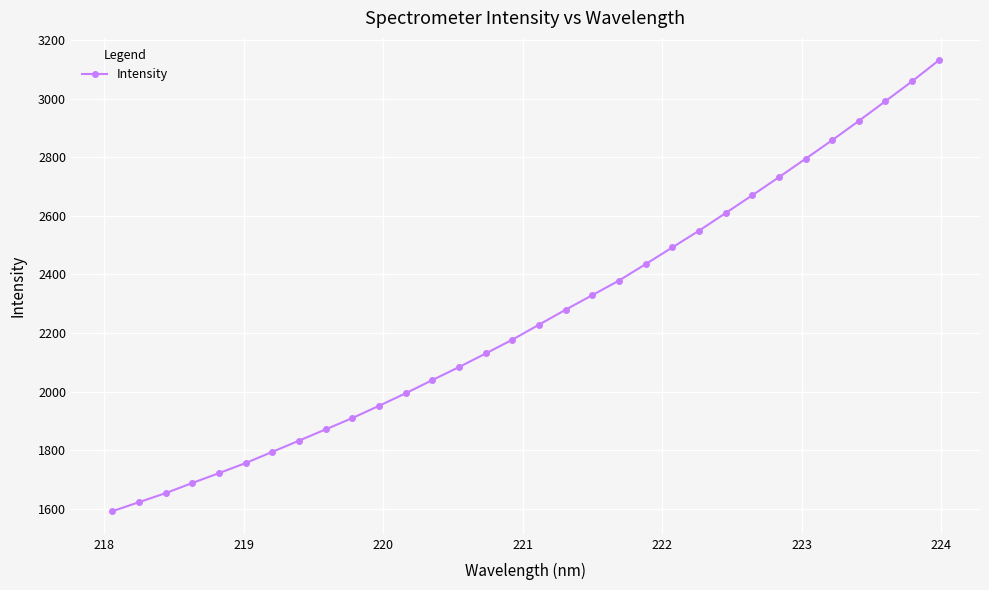

True or false: there are more than 1 points higher than both neighbors.

False